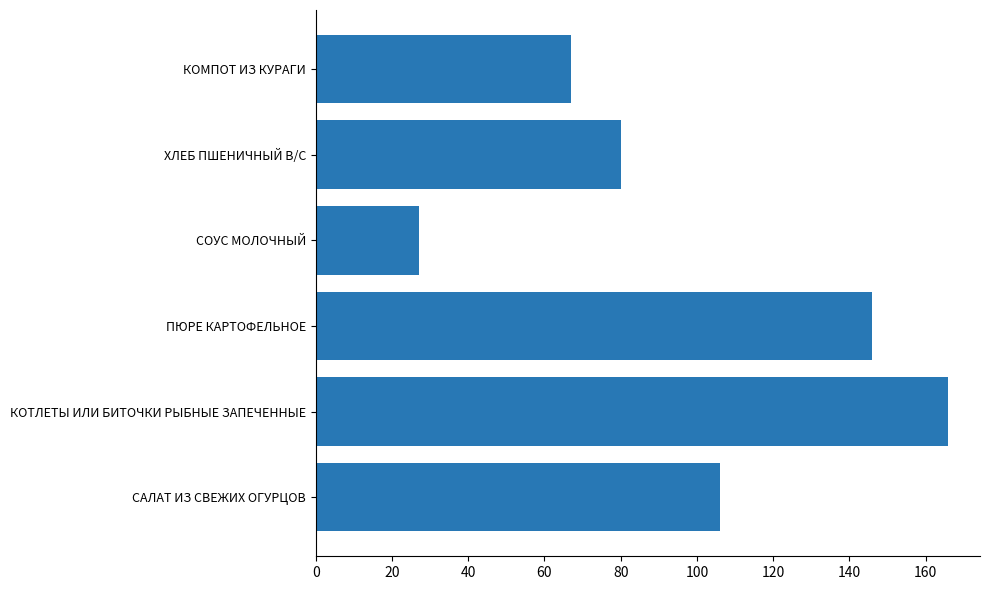

What is the difference between the maximum and minimum values?

139